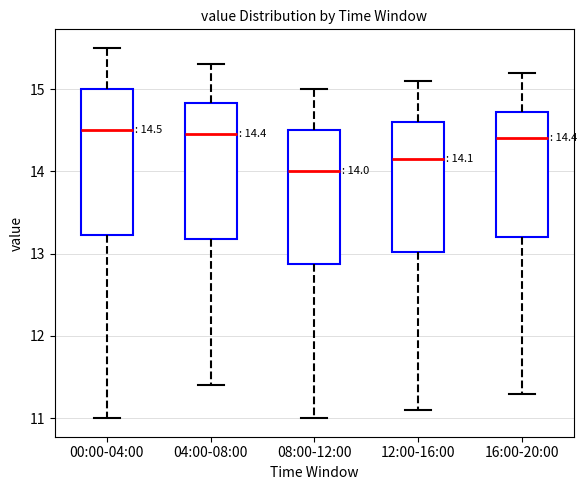

Which box's median line is the lowest?

08:00-12:00